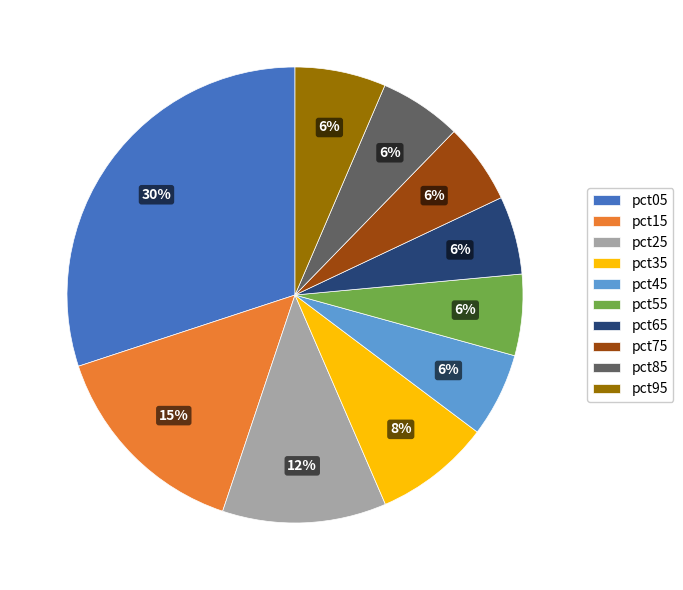

Which category has the biggest portion of the pie?

pct05